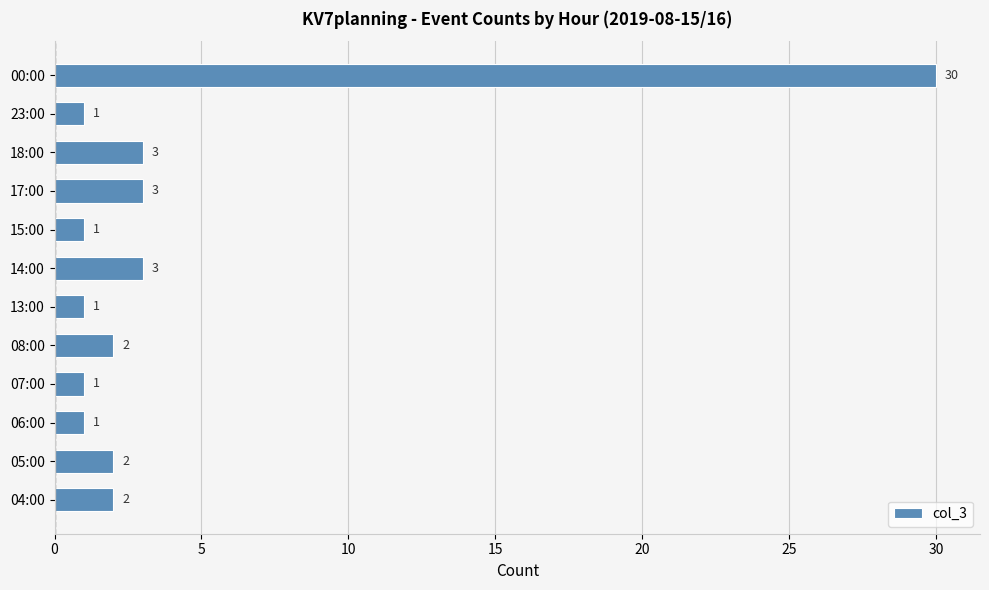

The chart shows a value of 1 at 23:00. True or false?

True